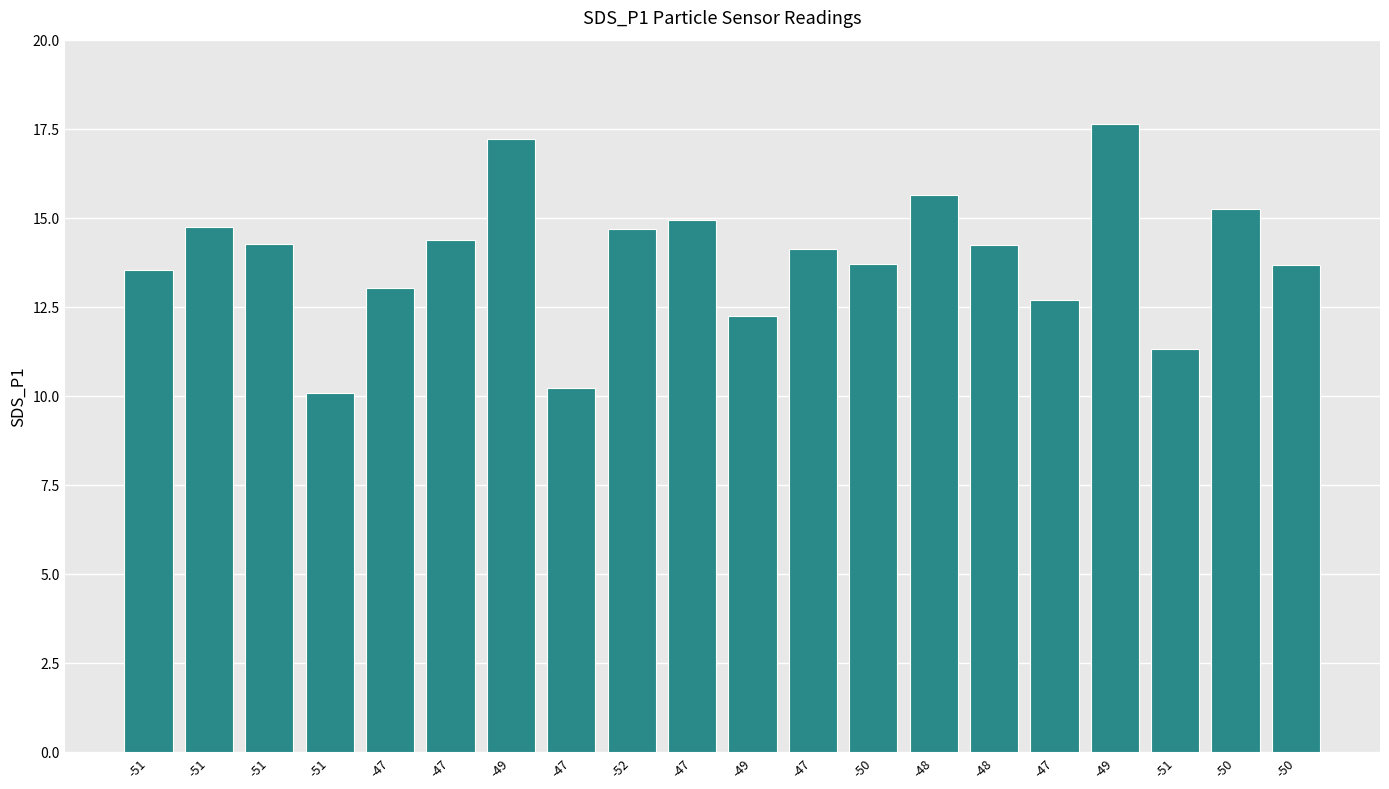

Where is the data nearest to the value 13?

-47